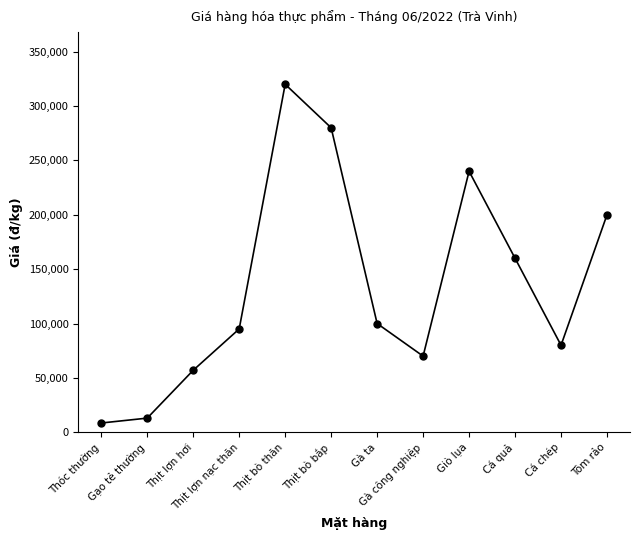

At which category does the data reach its first local valley?

Gà công nghiệp